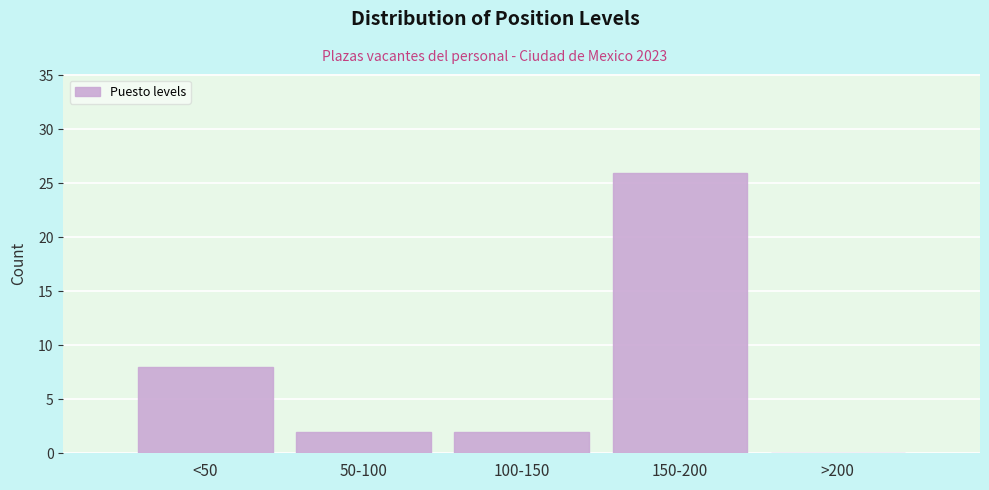

Reading left to right, extract all data points from this chart.

<50=8	50-100=2	100-150=2	150-200=26	>200=0